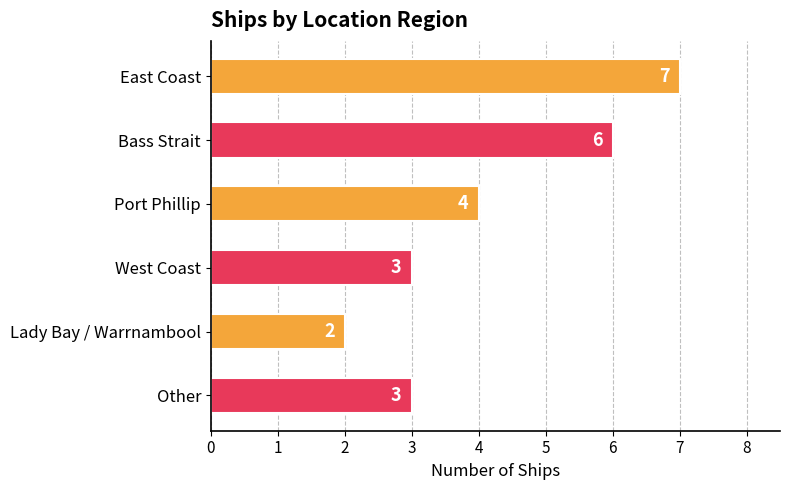

Reading top to bottom, what are all the values shown in this chart?

East Coast=7	Bass Strait=6	Port Phillip=4	West Coast=3	Lady Bay / Warrnambool=2	Other=3